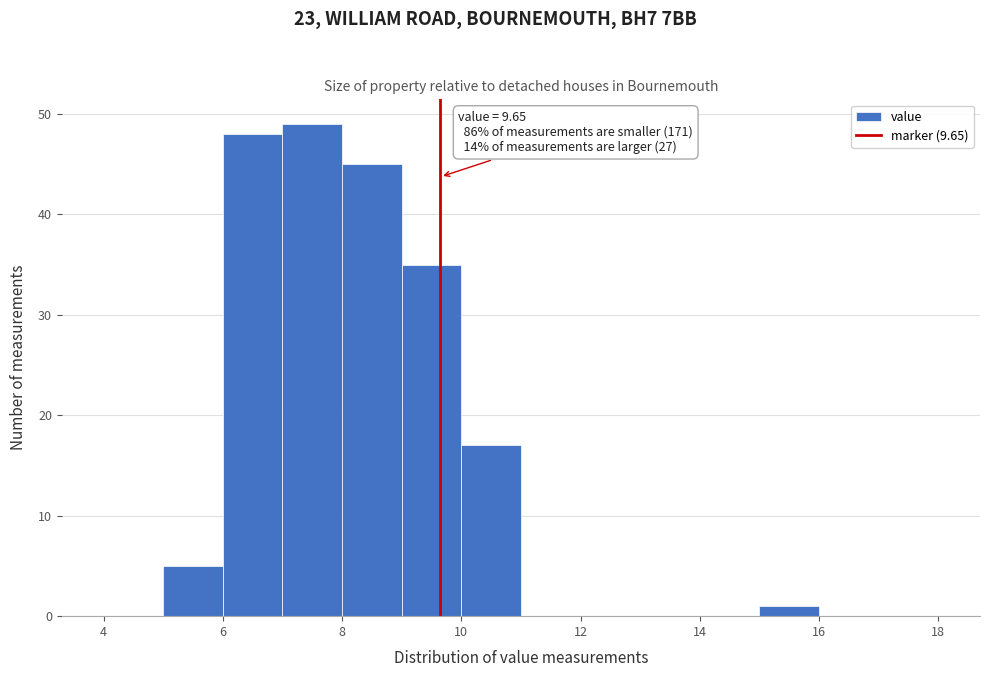

Which range on the x-axis has the tallest bar?

7 to 8